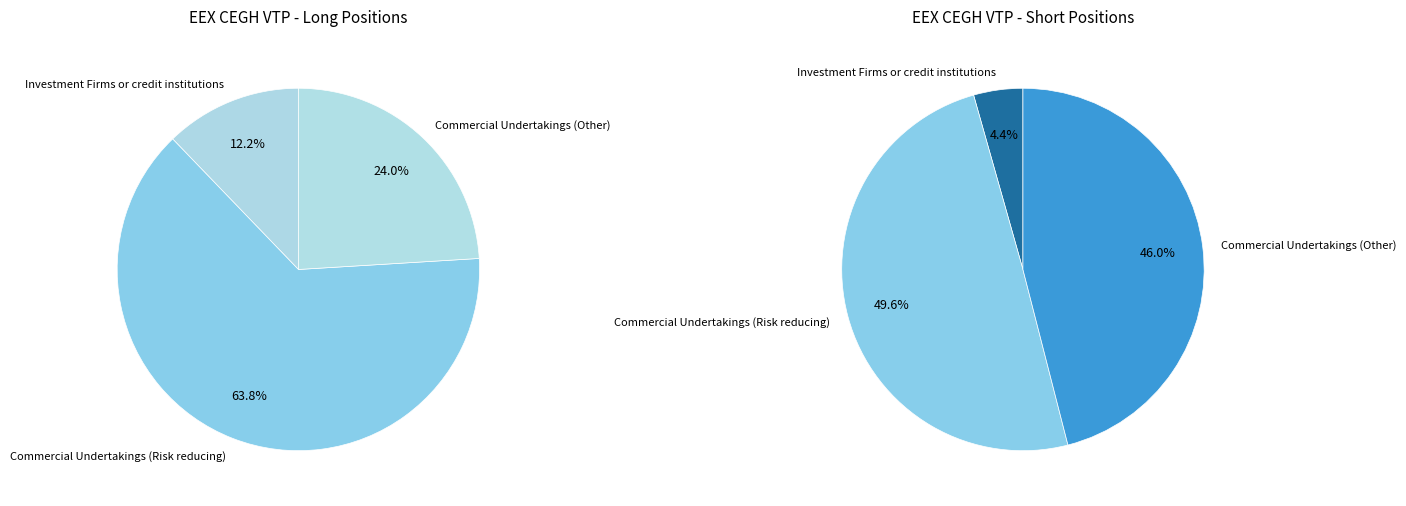

Is there a majority slice in this chart?

Yes